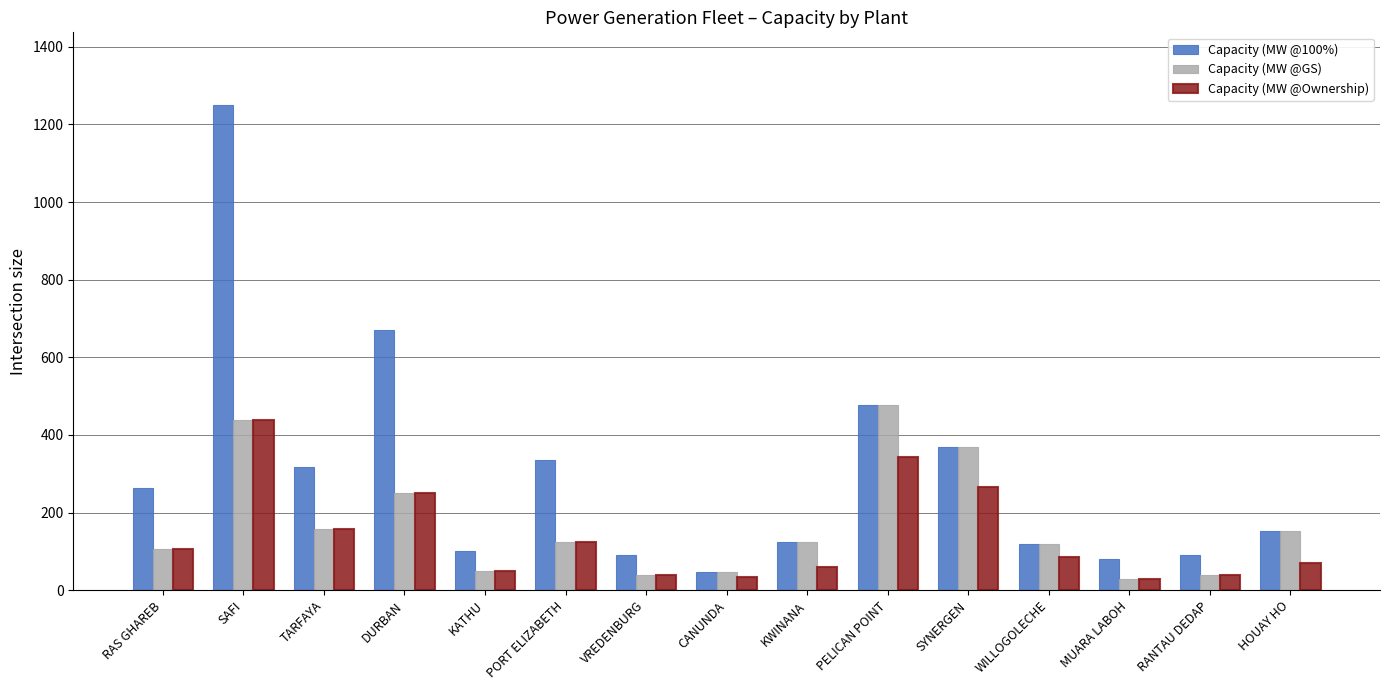

Which series has the largest range (max minus min)?

Capacity (MW @100%)